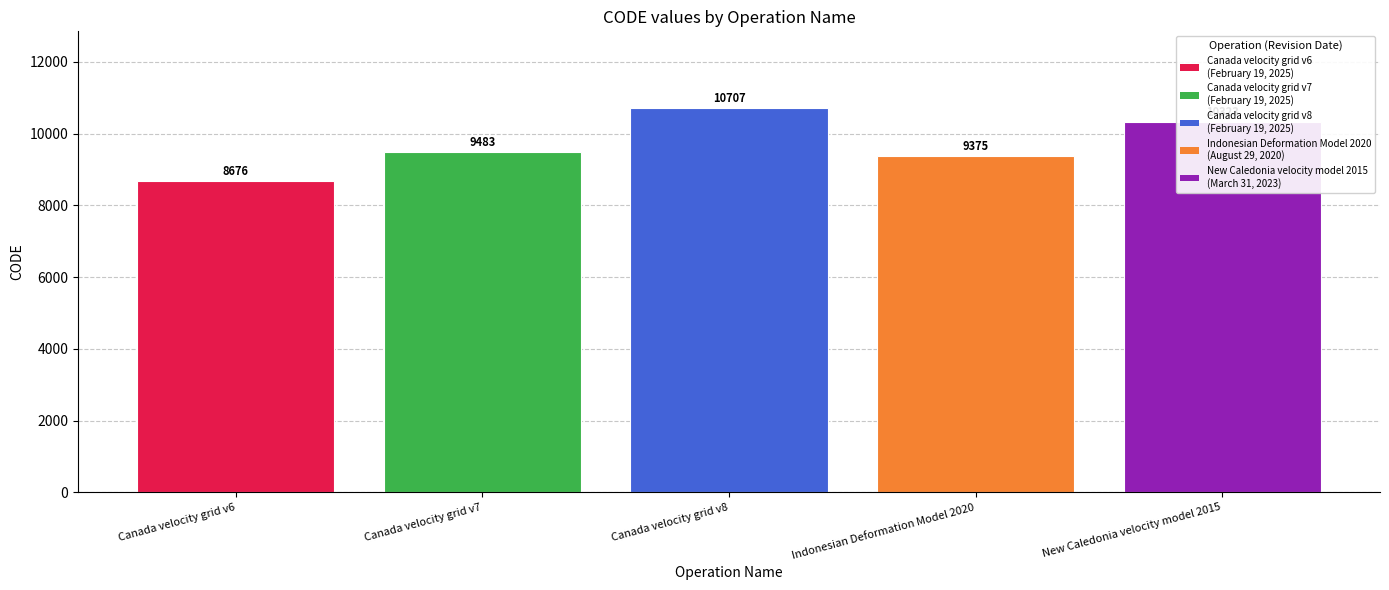

What is the change in value from Canada velocity grid v8 to Indonesian Deformation Model 2020?

-1332